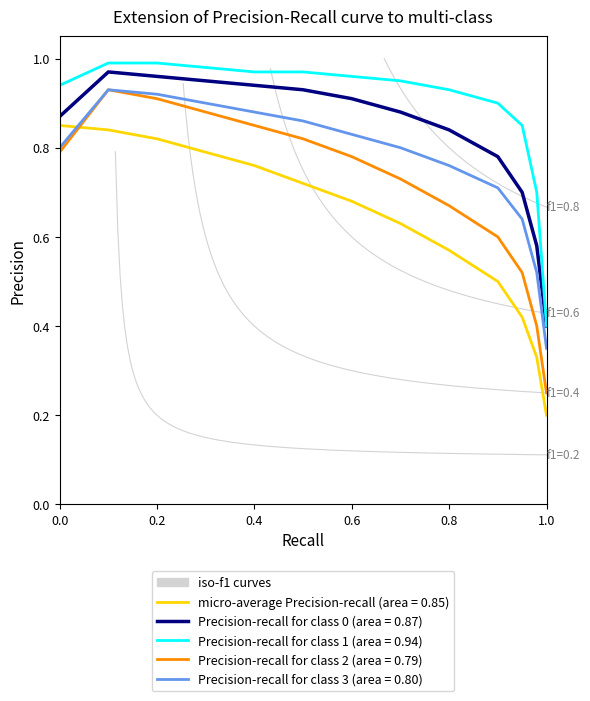

Rank the series by their maximum value, from lowest to highest.

micro-average, class 2, class 3, class 0, class 1